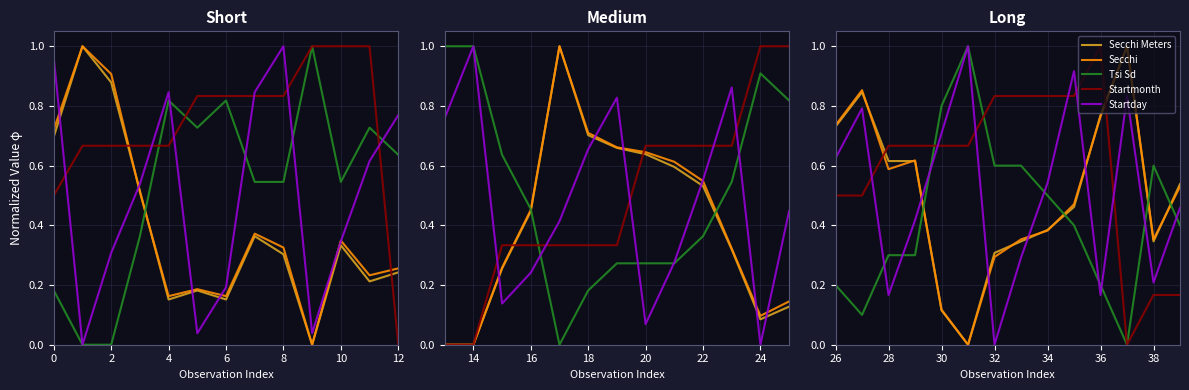

How many lines are shown in the chart?

5